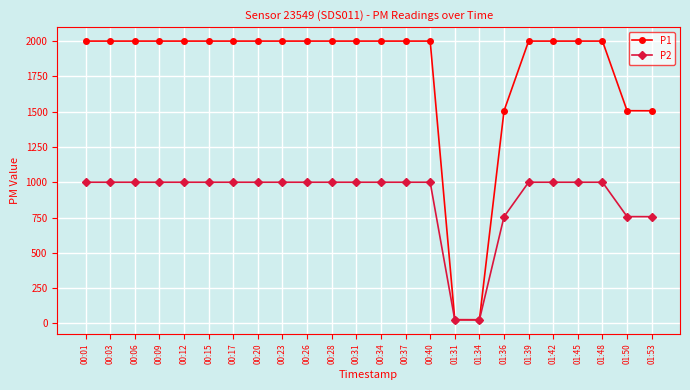

Rank the series by their average value, from lowest to highest.

P2, P1